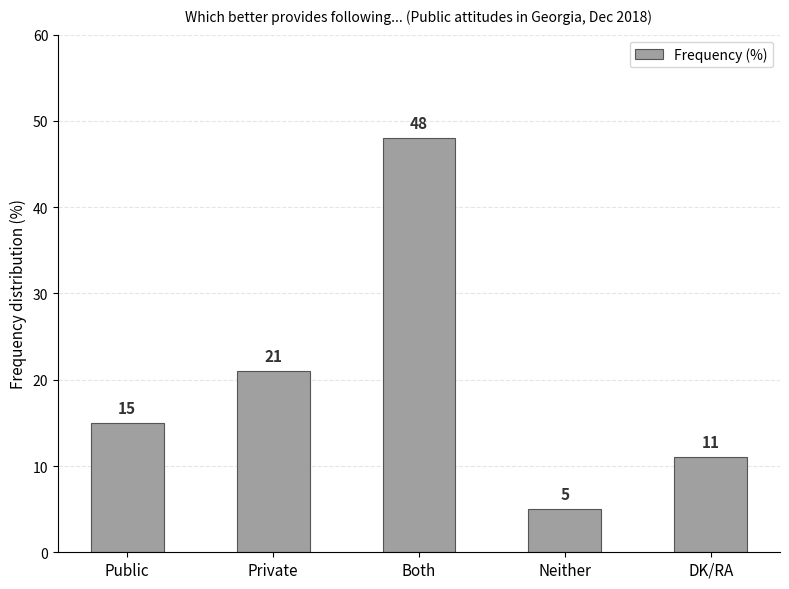

What is the ratio of the value at Both to the value at Neither?

9.6